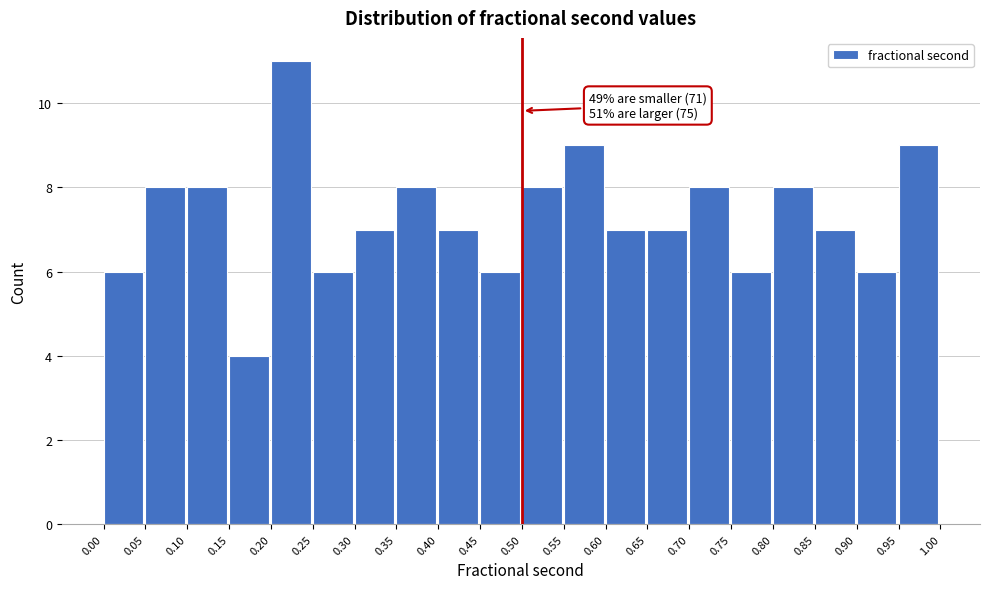

Which range on the x-axis has the tallest bar?

0.20 to 0.25